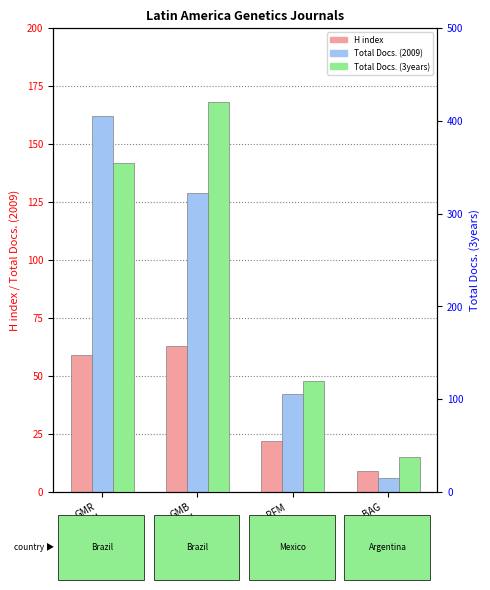

How many categories are shown in the chart?

4